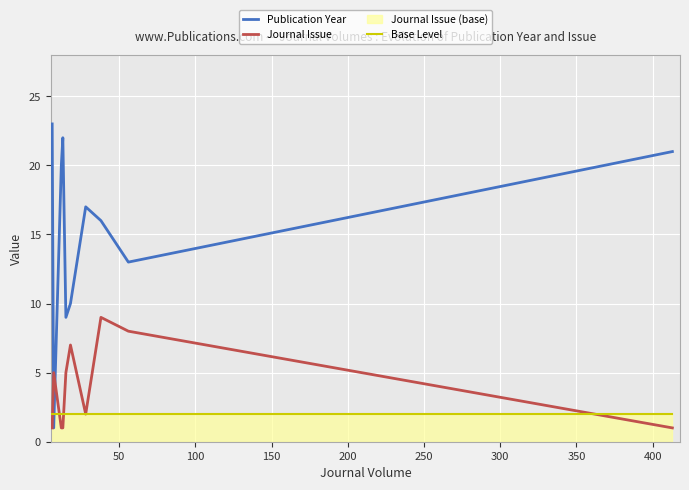

Which series has the largest total across all categories?

Publication Year